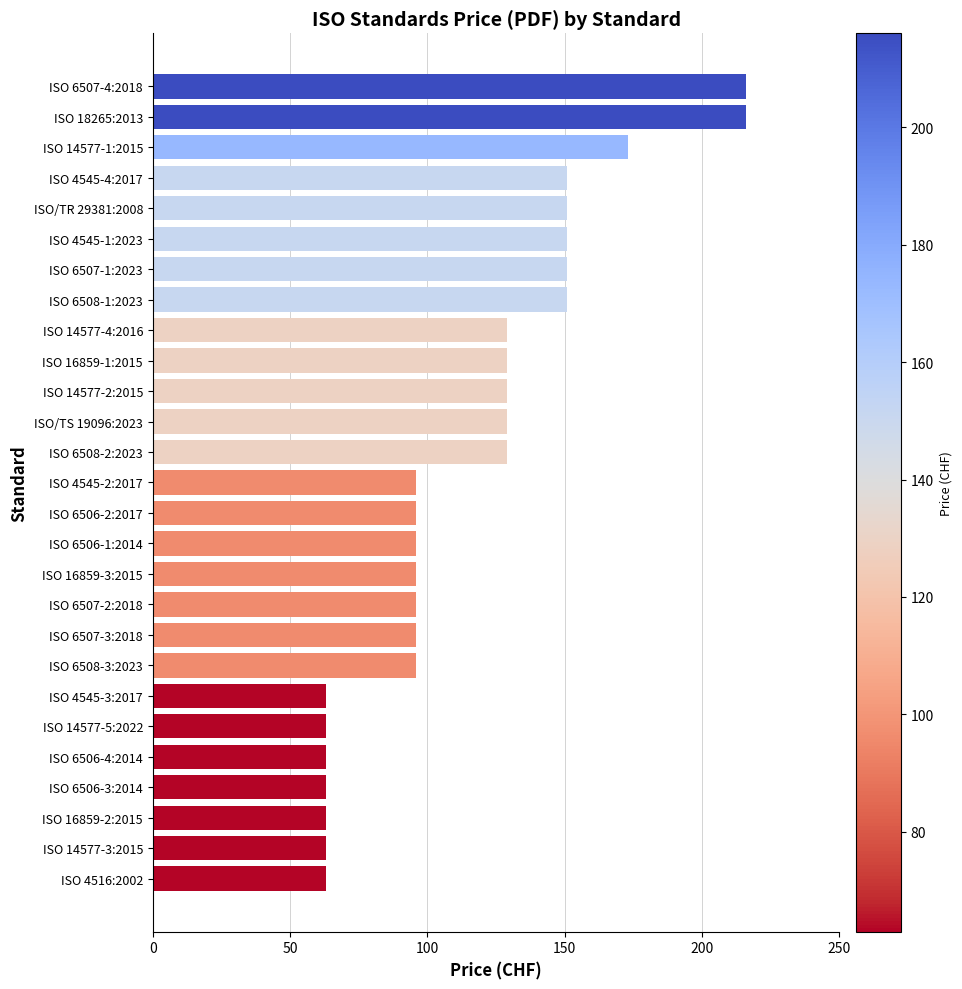

What is the difference between the values at ISO 16859-1:2015 and ISO 4545-1:2023?

22